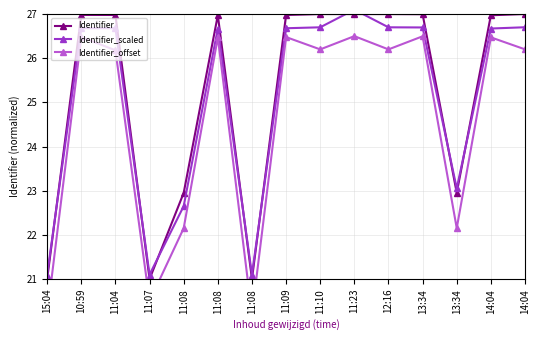

The value of Identifier at 14:04 is 16.9. True or false?

False